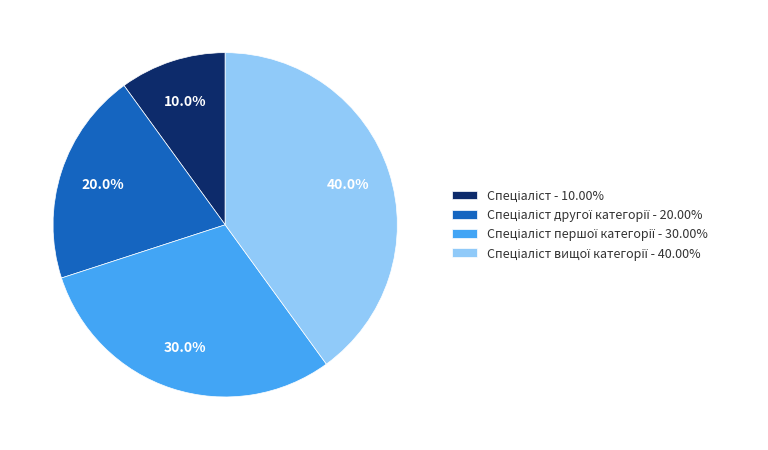

Does any single category account for the majority?

No